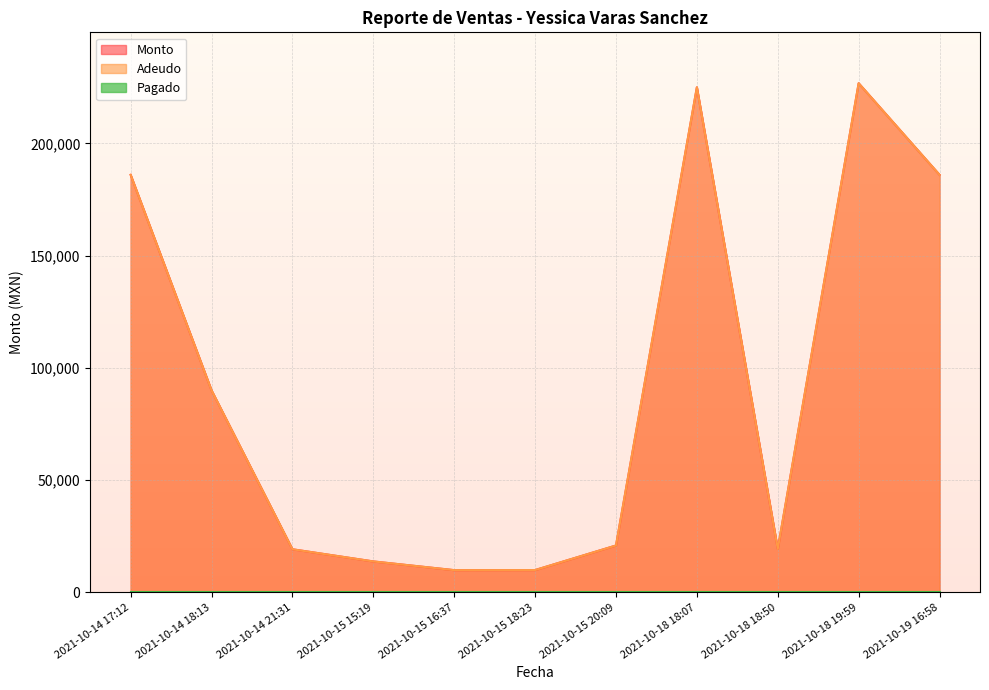

Where is Adeudo nearest to the value 118360?

2021-10-14 18:13